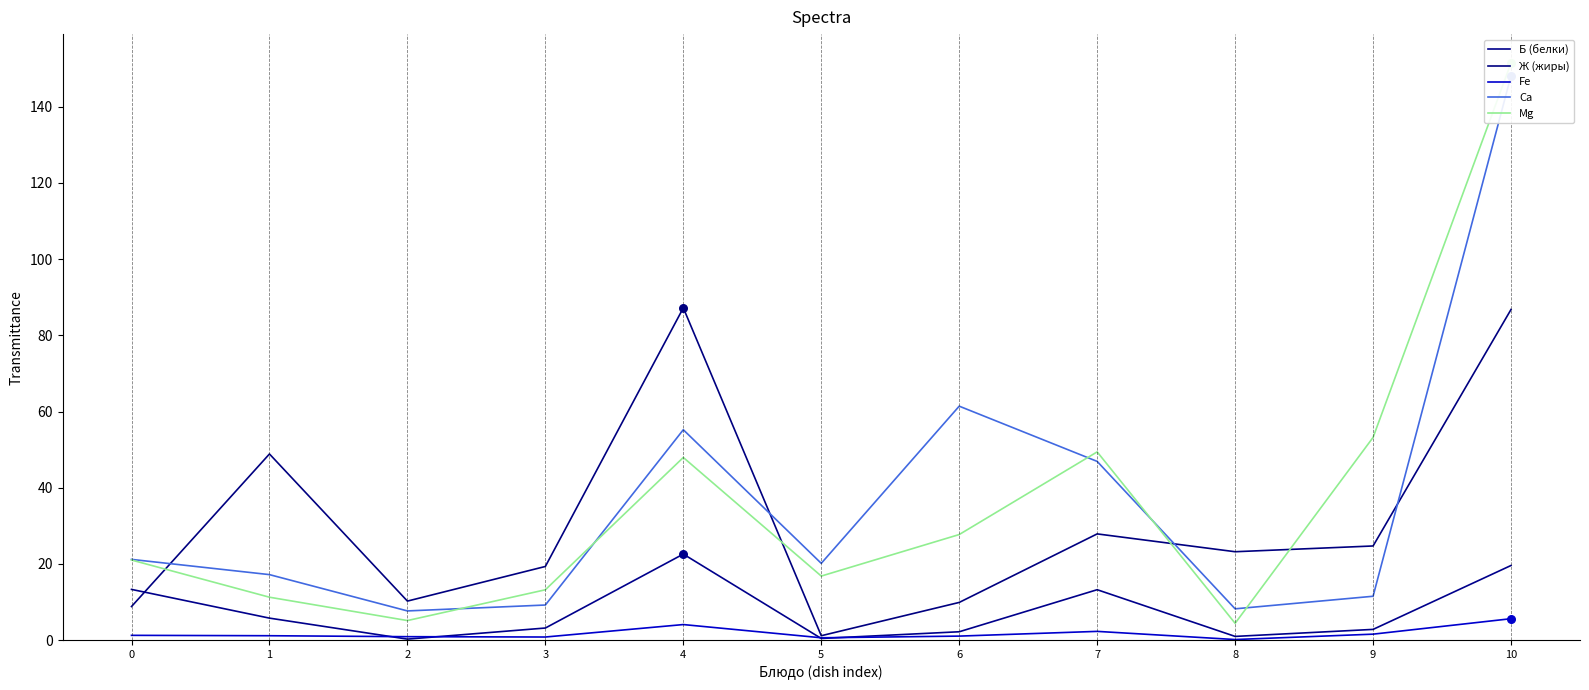

At how many categories does at least one series exceed 150?

1